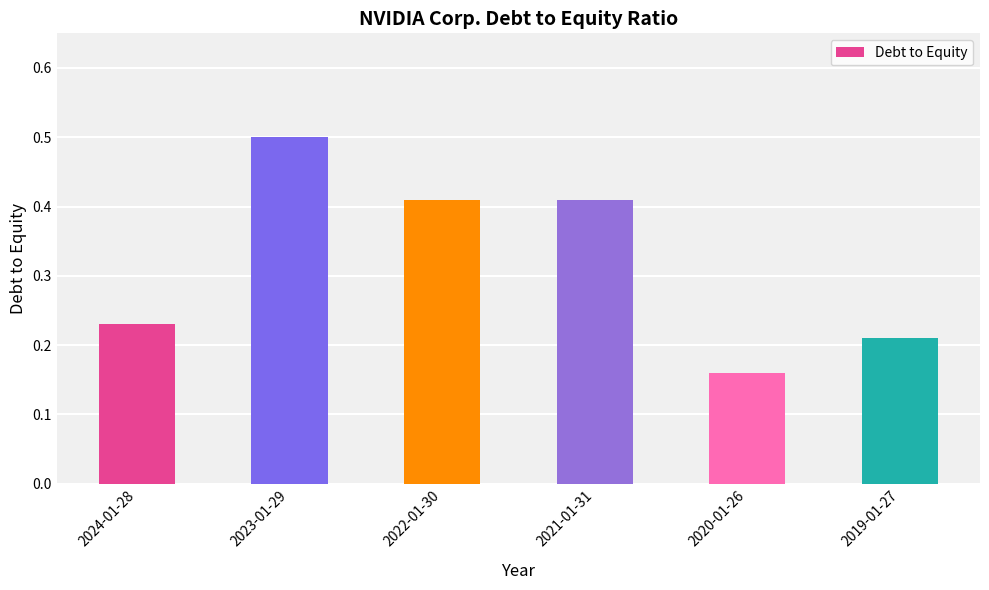

What is the difference between the maximum and second lowest values?

0.3